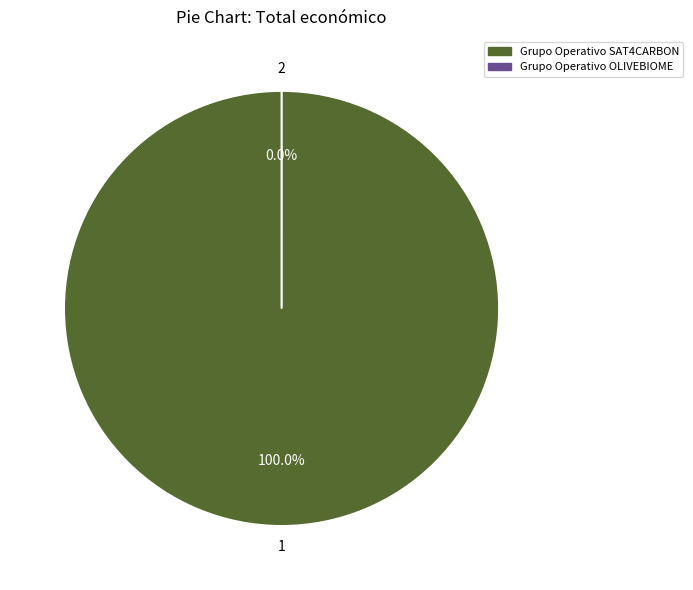

To the nearest percent, what percentage of the pie is Grupo Operativo SAT4CARBON?

100%